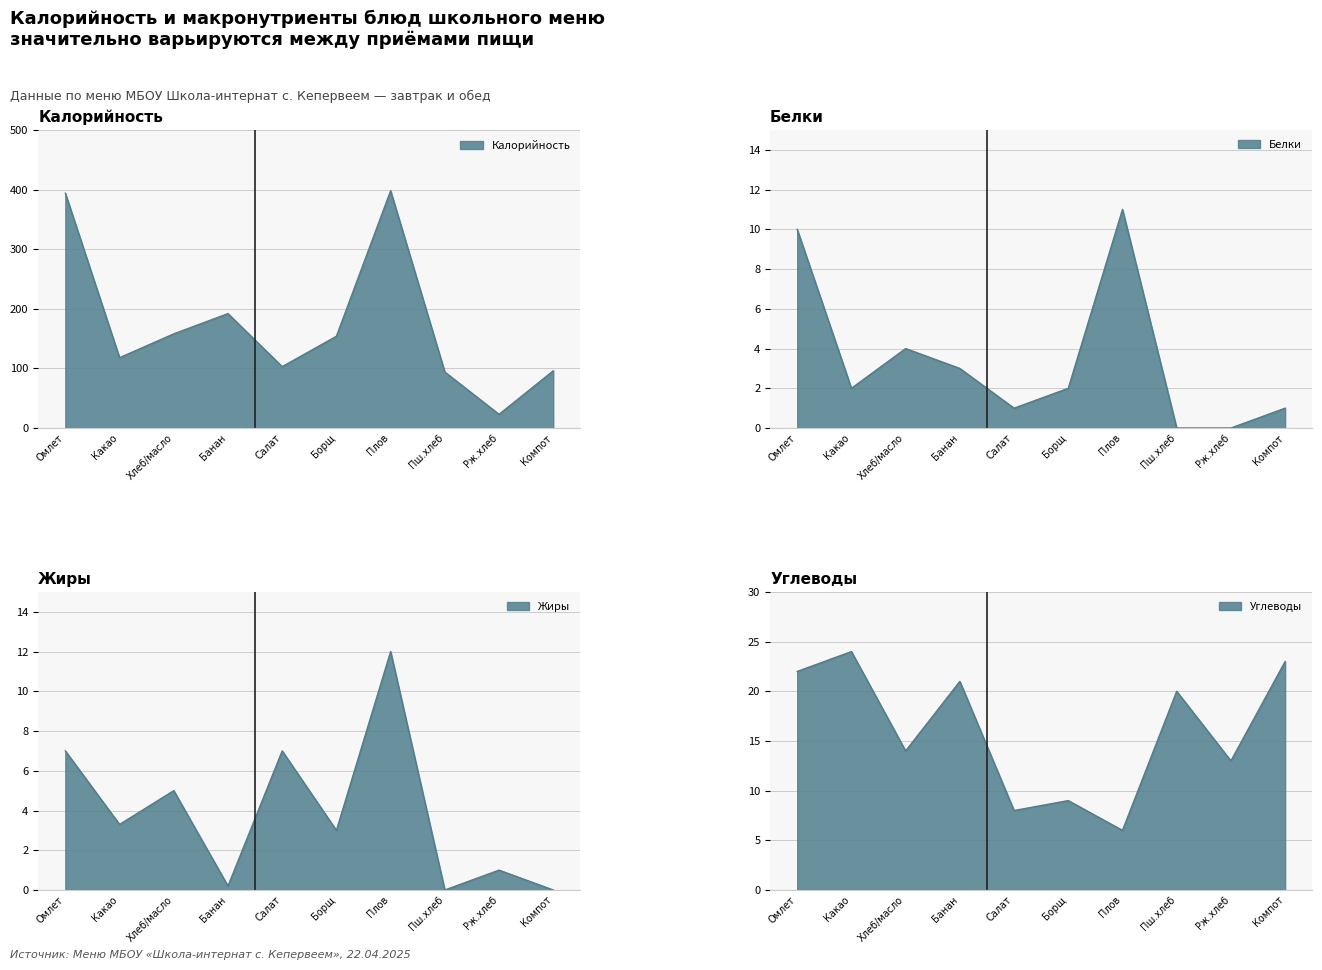

Which series has the widest spread of values?

Калорийность